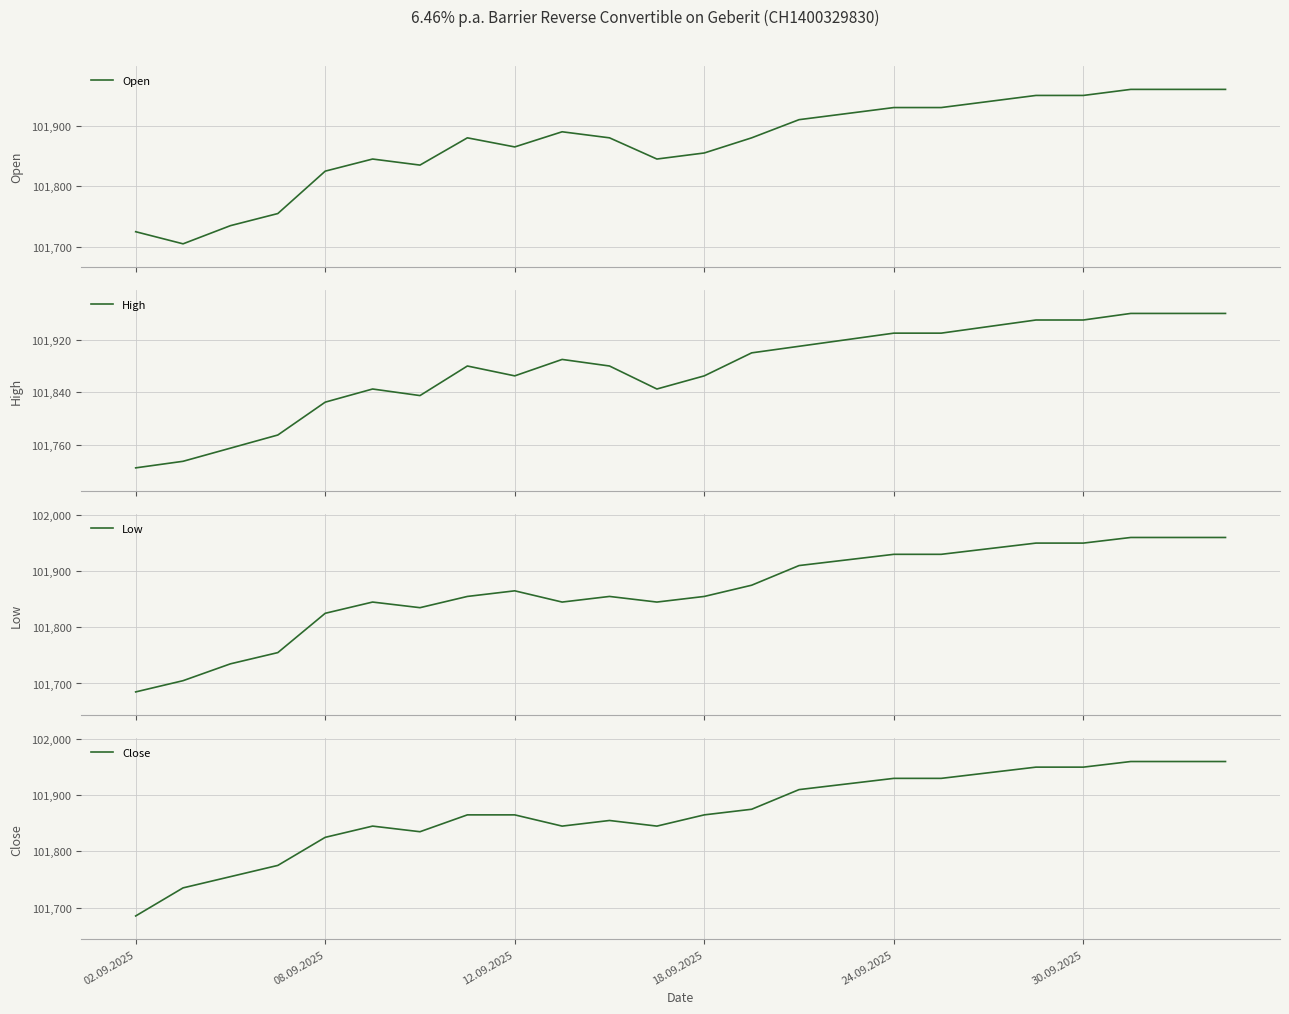

Which series has the largest range (max minus min)?

Low